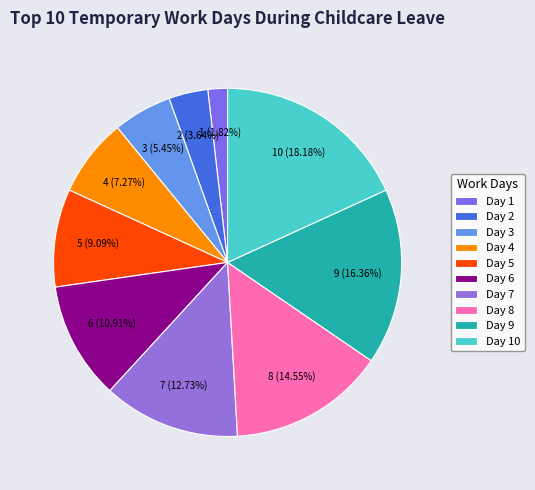

How many slices are in this pie chart?

10